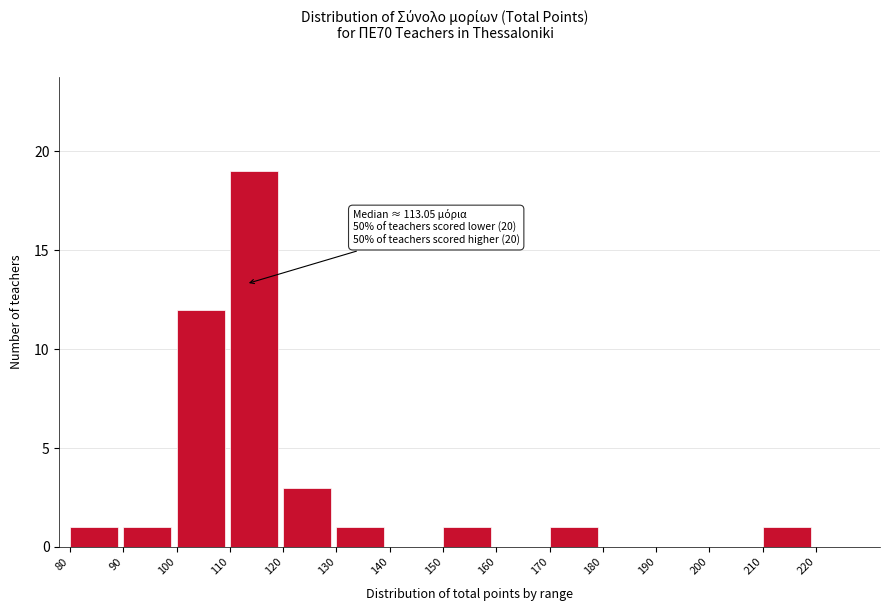

Which range on the x-axis has the tallest bar?

110 to 120